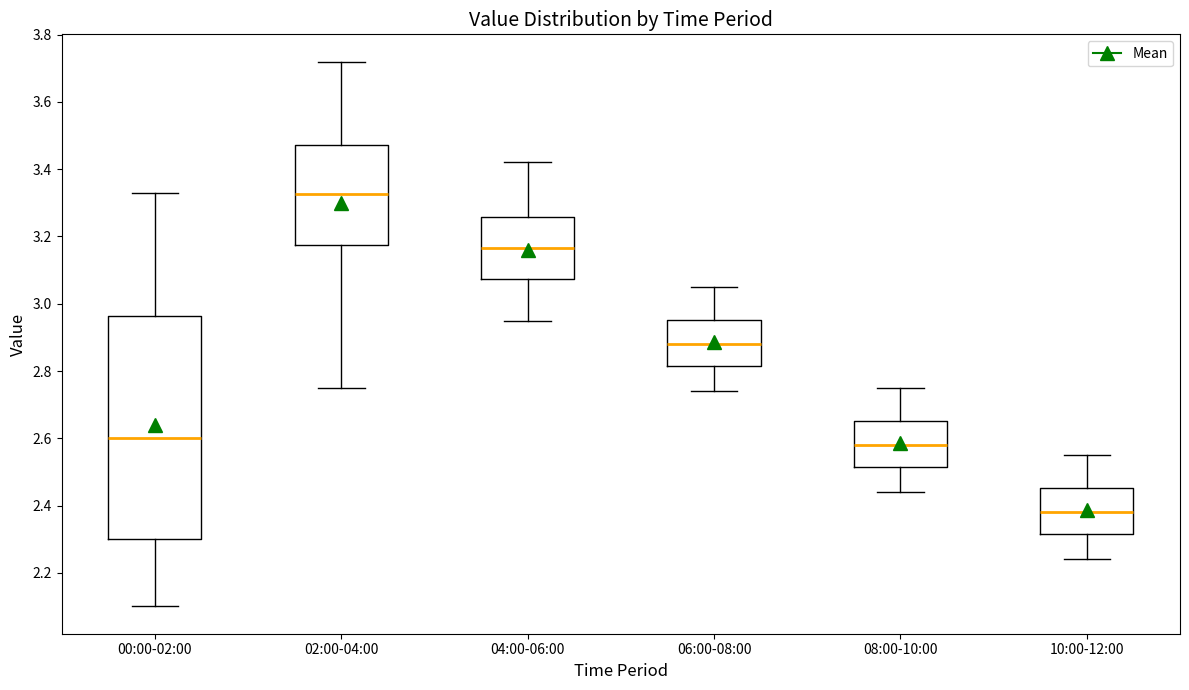

Where does the lower whisker of the box for 10:00-12:00 end on the y-axis? The values are not printed on the chart, so give them approximately, as read against the axis.

2.24